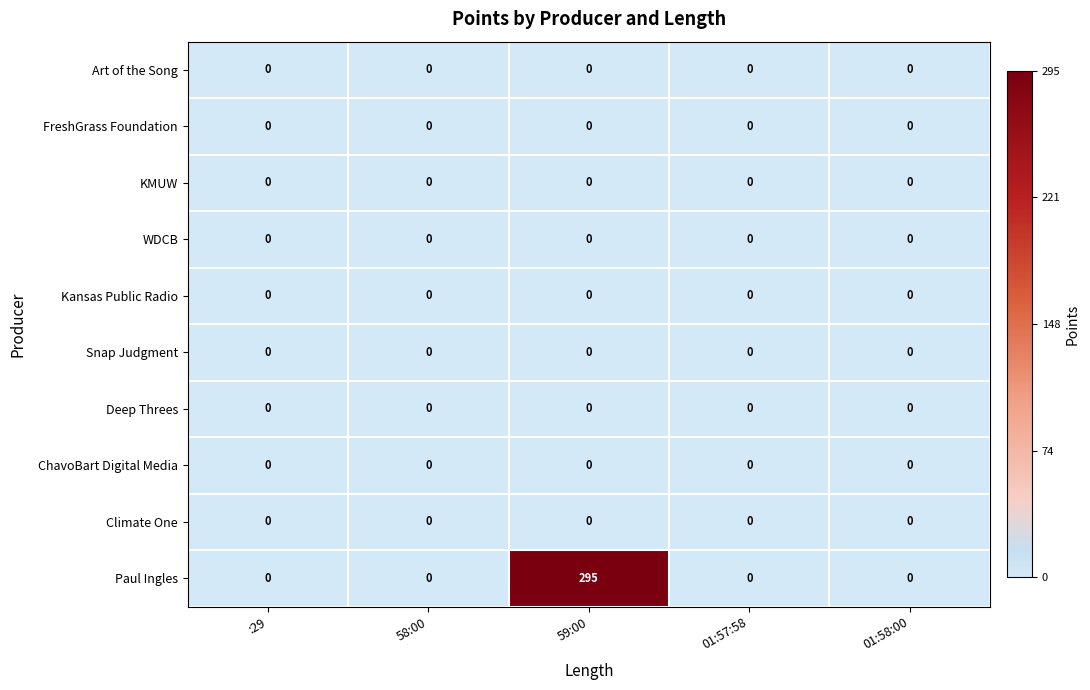

What is the greatest value displayed?

295